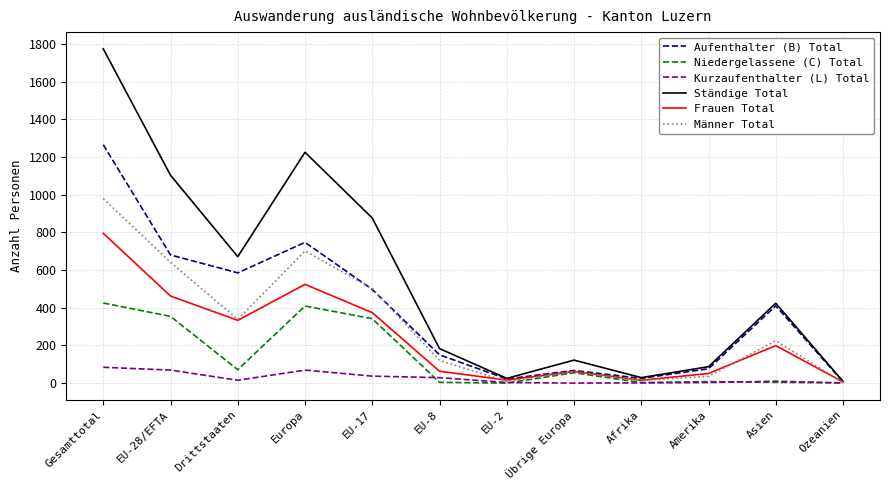

What is the approximate value of Kurzaufenthalter (L) Total at EU-28/EFTA?

69